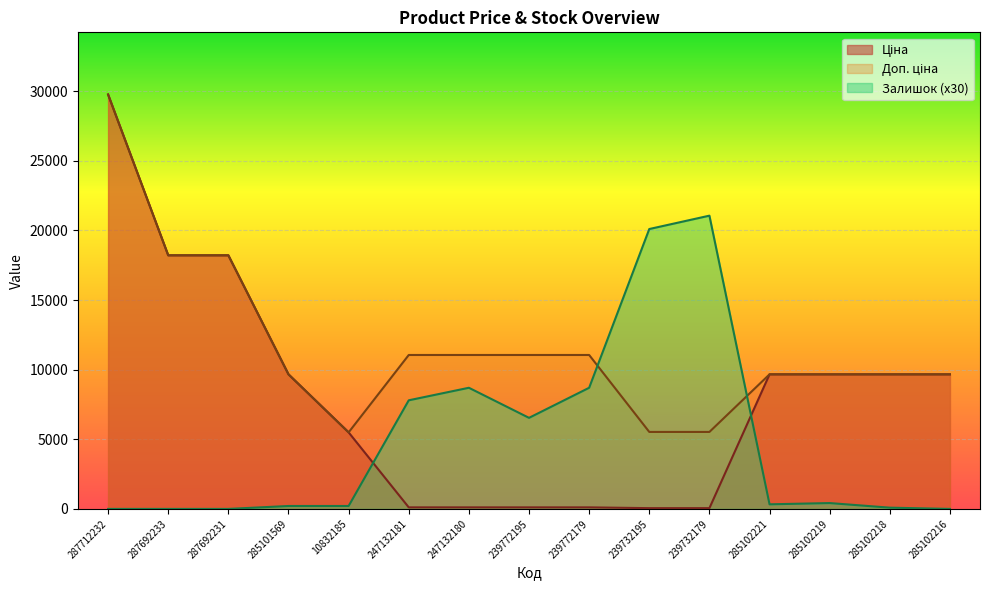

Reading left to right, list all the values displayed in this chart.

Ціна: 29761.5	18212.0	18212.0	9664.7	5497.3	110.5	110.5	110.5	110.5	55.3	55.3	9664.7	9664.7	9664.7	9664.7
Доп. ціна: 29761.5	18212.0	18212.0	9664.7	5497.3	11055.0	11055.0	11055.0	11055.0	5528.0	5528.0	9664.7	9664.7	9664.7	9664.7
Залишок: 0.0	0.0	0.0	210.0	210.0	7800.0	8700.0	6540.0	8700.0	20100.0	21060.0	330.0	420.0	90.0	0.0